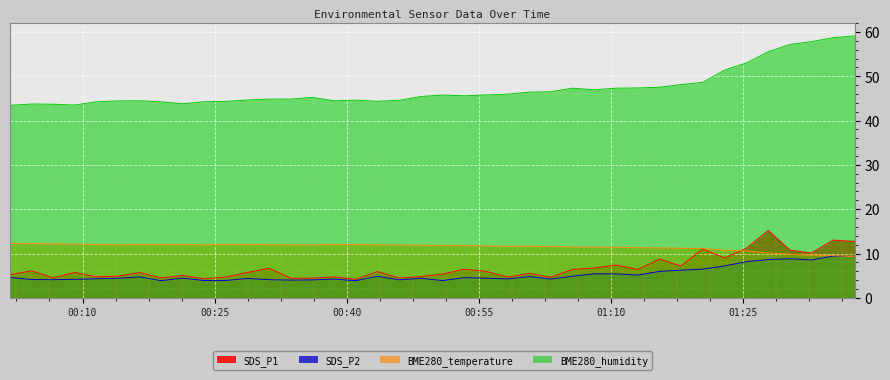

How many distinct data groups are displayed?

4